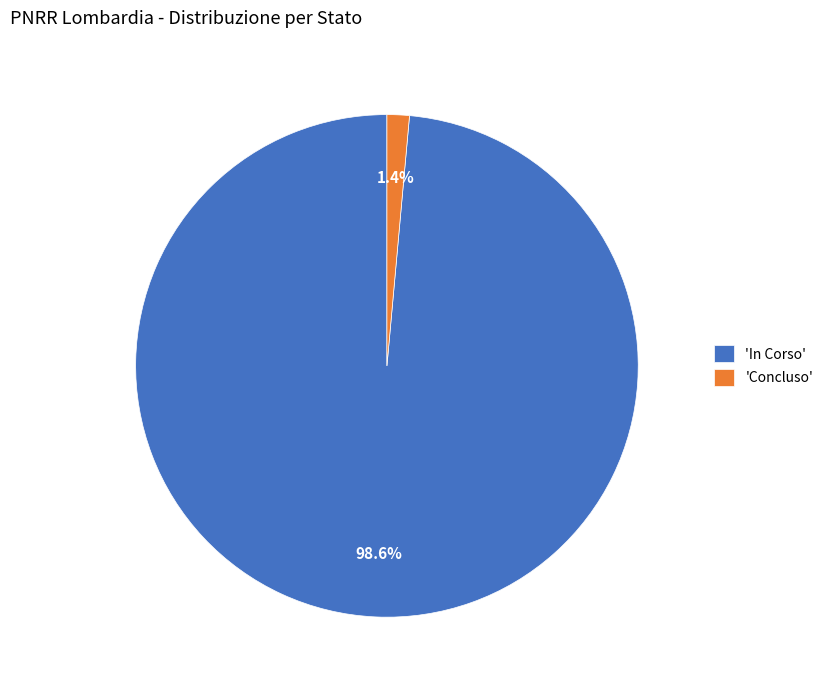

Which has a higher value, 'Concluso' or 'In Corso'?

'In Corso'